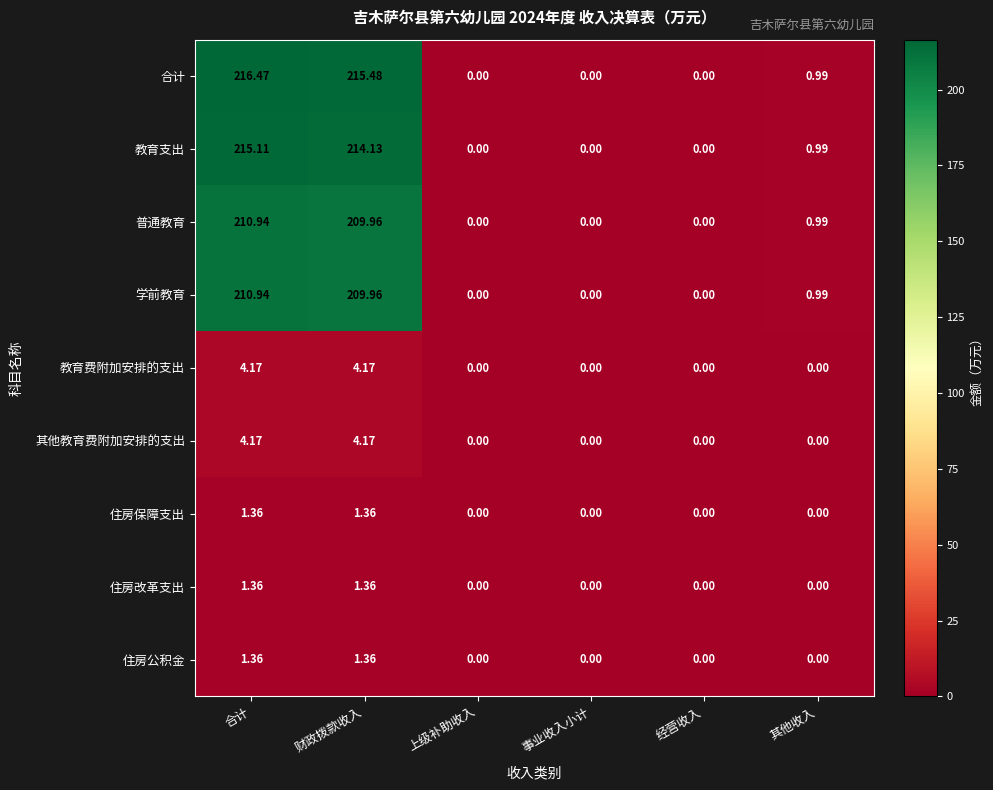

Is the value of 住房保障支出 at 合计 greater than the value of 其他教育费附加安排的支出 at 事业收入小计?

Yes